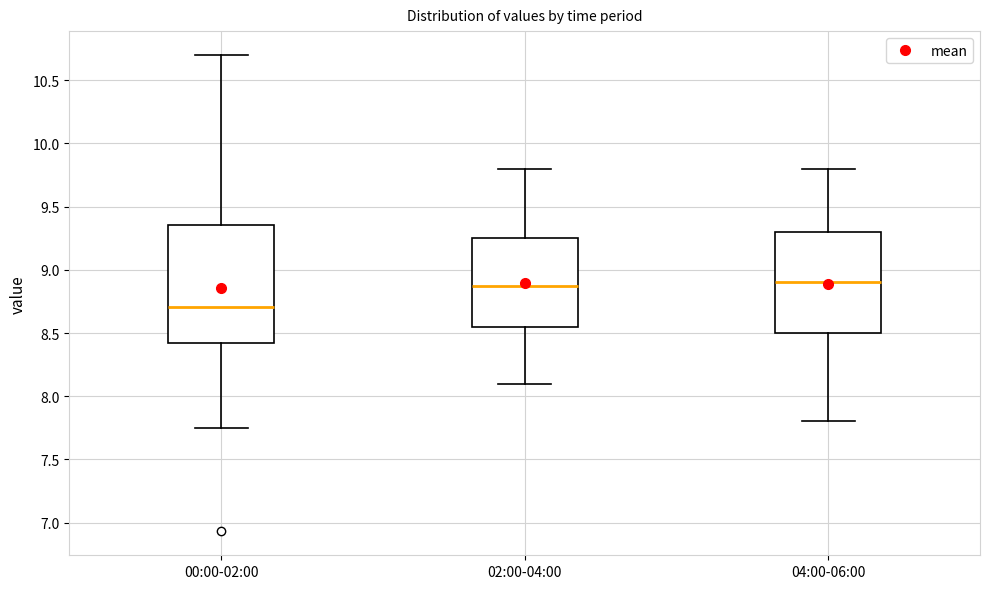

Reading left to right, read every box against the y-axis: the position of its median line, the range the box covers, and the ends of its whiskers. The values are not printed on the chart, so give them approximately, as read against the axis.

00:00-02:00: median 8.70, box 8.40 to 9.35, whiskers 7.75 to 10.70
02:00-04:00: median 8.90, box 8.55 to 9.25, whiskers 8.10 to 9.80
04:00-06:00: median 8.90, box 8.50 to 9.30, whiskers 7.80 to 9.80